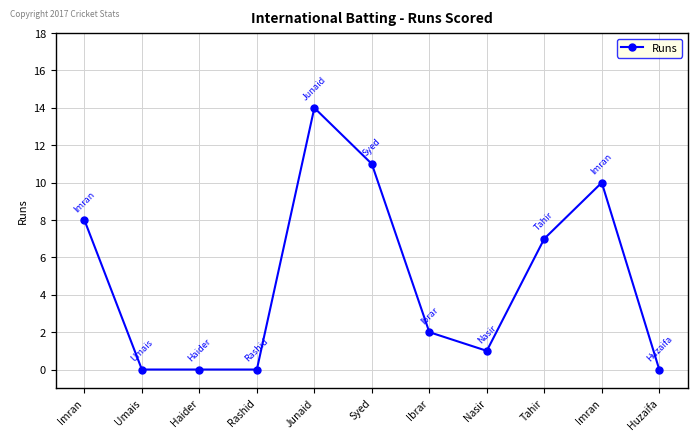

What is the average value?

5